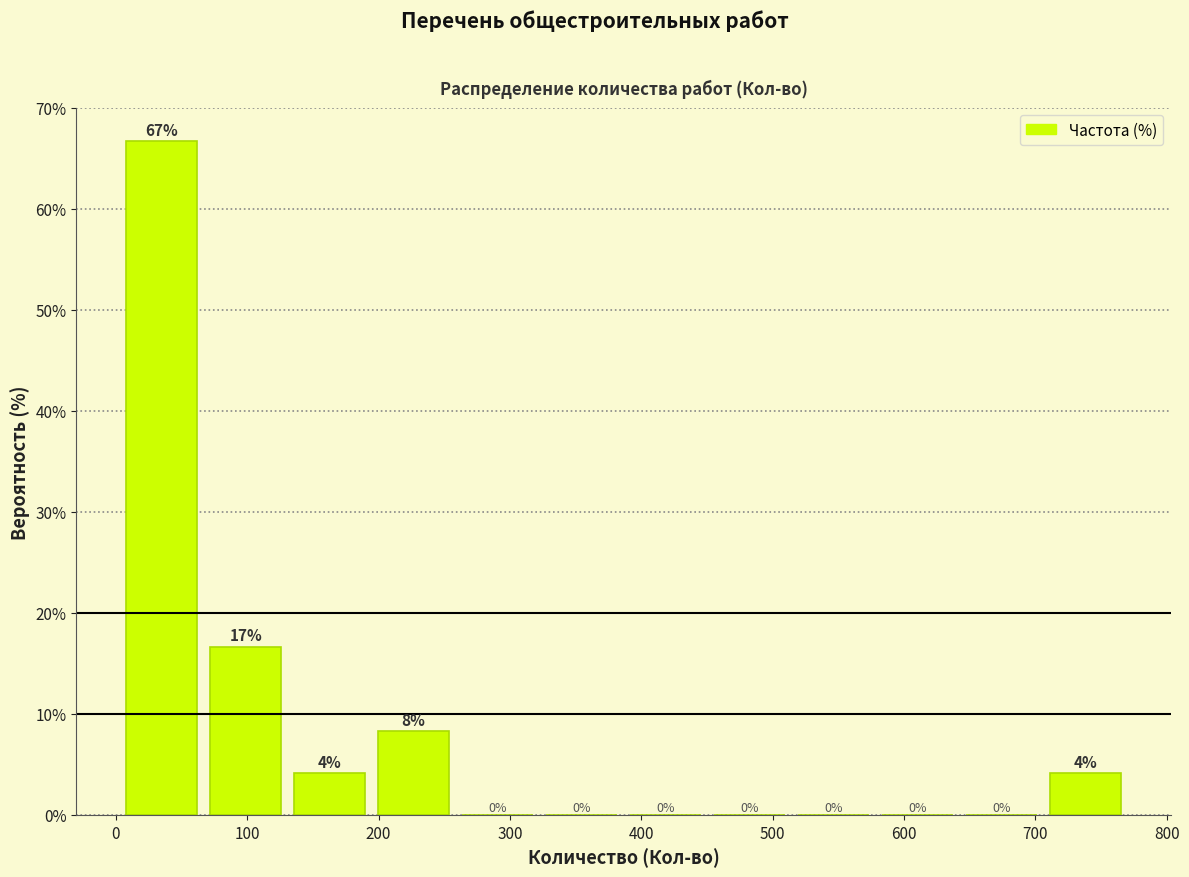

Which range on the x-axis has the tallest bar?

0 to 70